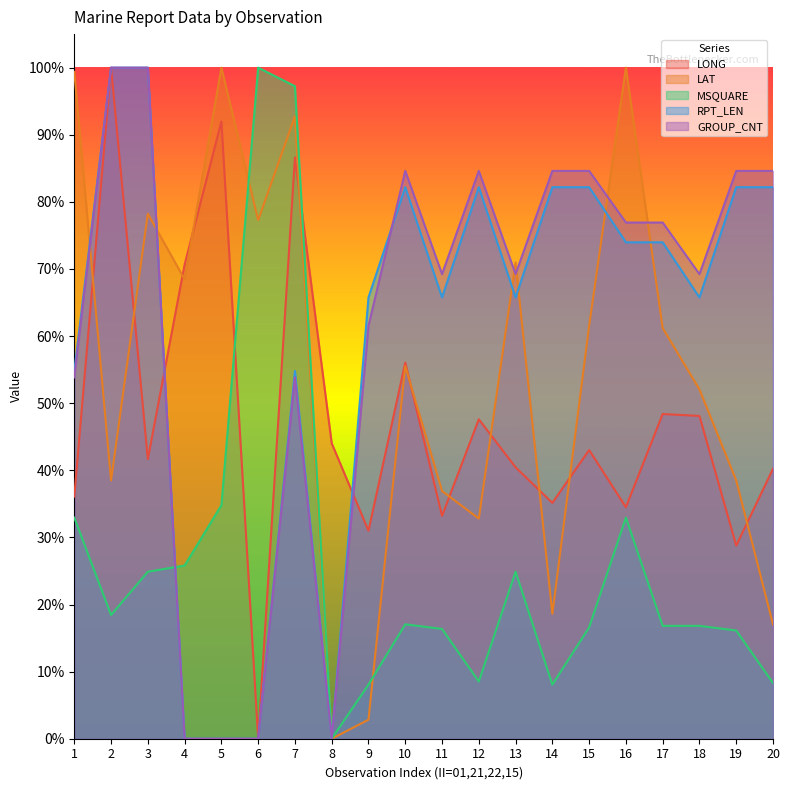

Count the number of data series in this chart.

5